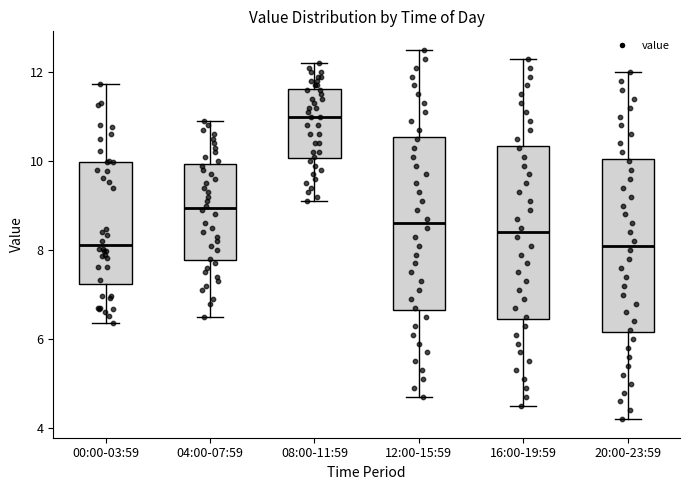

Reading left to right, transcribe this box plot: for each box, give where its median line is, the range the box spans, and where its two whiskers end, as read against the y-axis. The values are not printed on the chart, so give them approximately, as read against the axis.

00:00-03:59: median 8.2, box 7.2 to 10.0, whiskers 6.4 to 11.8
04:00-07:59: median 9.0, box 7.8 to 10.0, whiskers 6.6 to 11.0
08:00-11:59: median 11.0, box 10.0 to 11.6, whiskers 9.2 to 12.2
12:00-15:59: median 8.6, box 6.6 to 10.6, whiskers 4.8 to 12.6
16:00-19:59: median 8.4, box 6.4 to 10.4, whiskers 4.6 to 12.4
20:00-23:59: median 8.2, box 6.2 to 10.0, whiskers 4.2 to 12.0